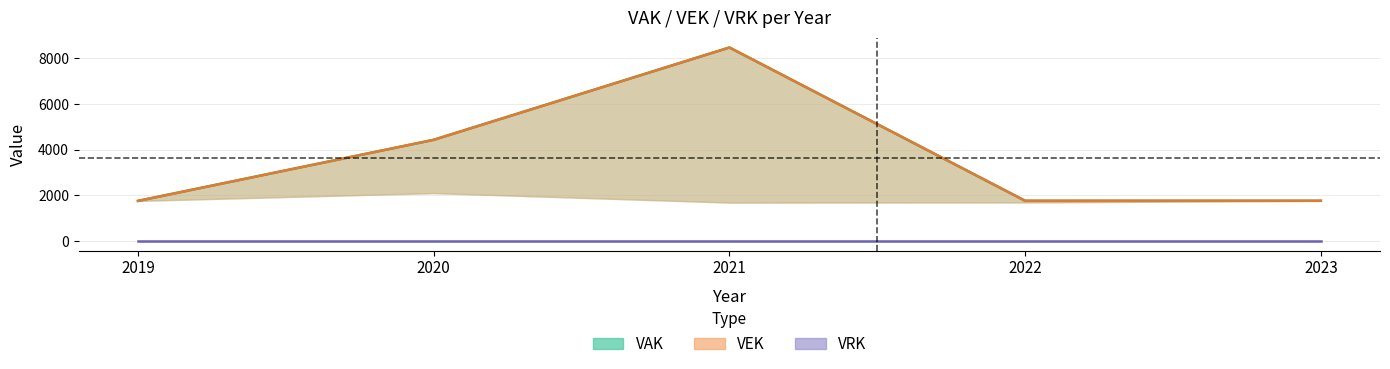

Is the value of VEK at 2022 greater than the value of VAK at 2019?

Yes